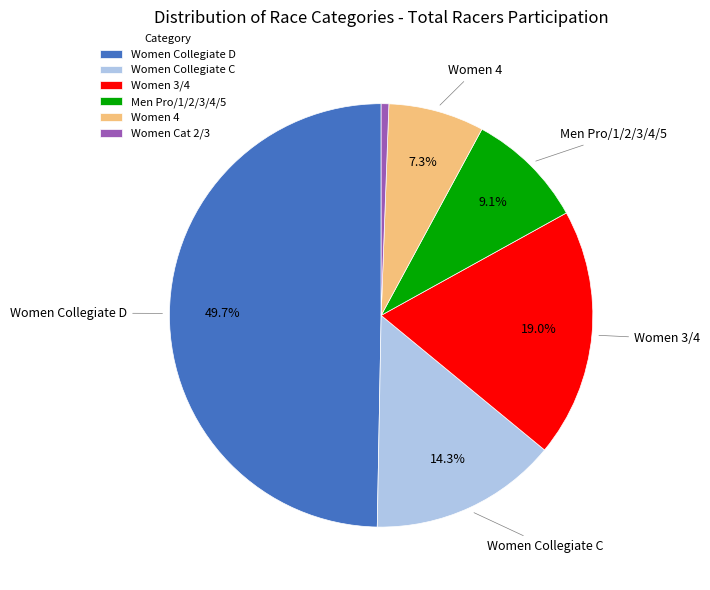

What portion of the pie excludes Women 3/4?

81.0%